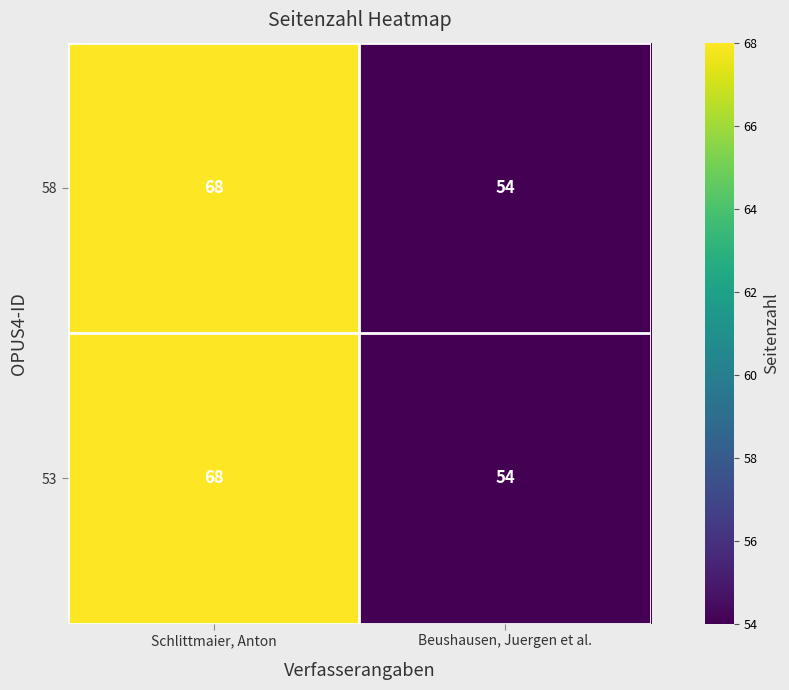

Is the value of 58 at Beushausen, Juergen et al. greater than the value of 53 at Schlittmaier, Anton?

No